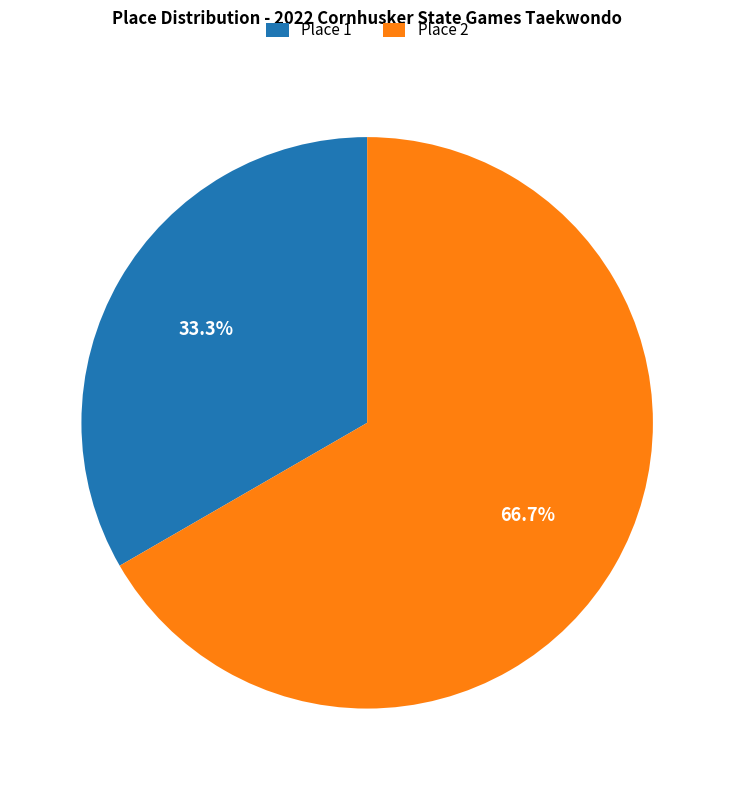

Which slice is the smallest?

Place 1